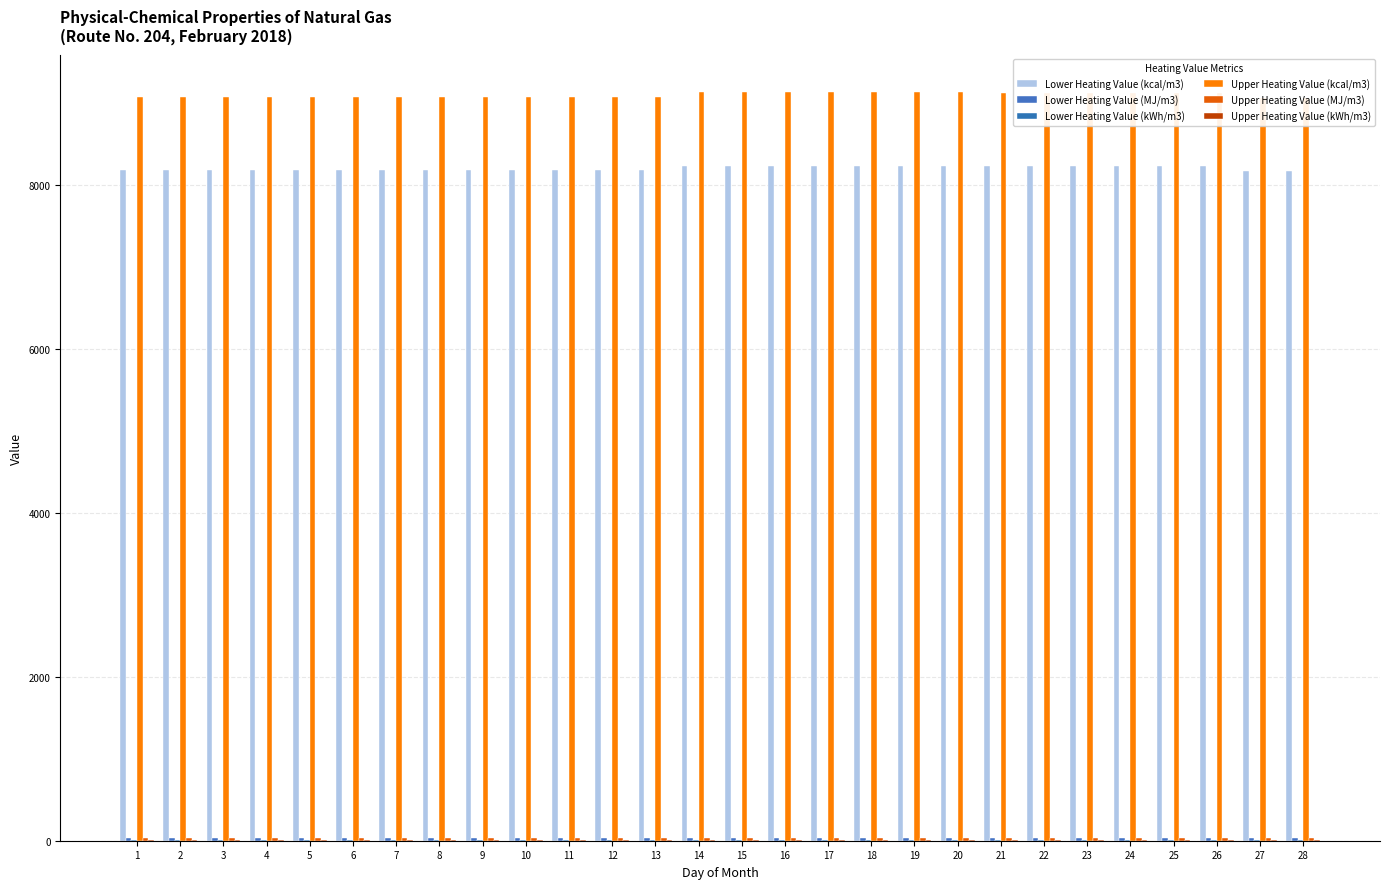

True or false: Lower Heating Value (kWh/m3) has a value of 3.6 at 24.

False